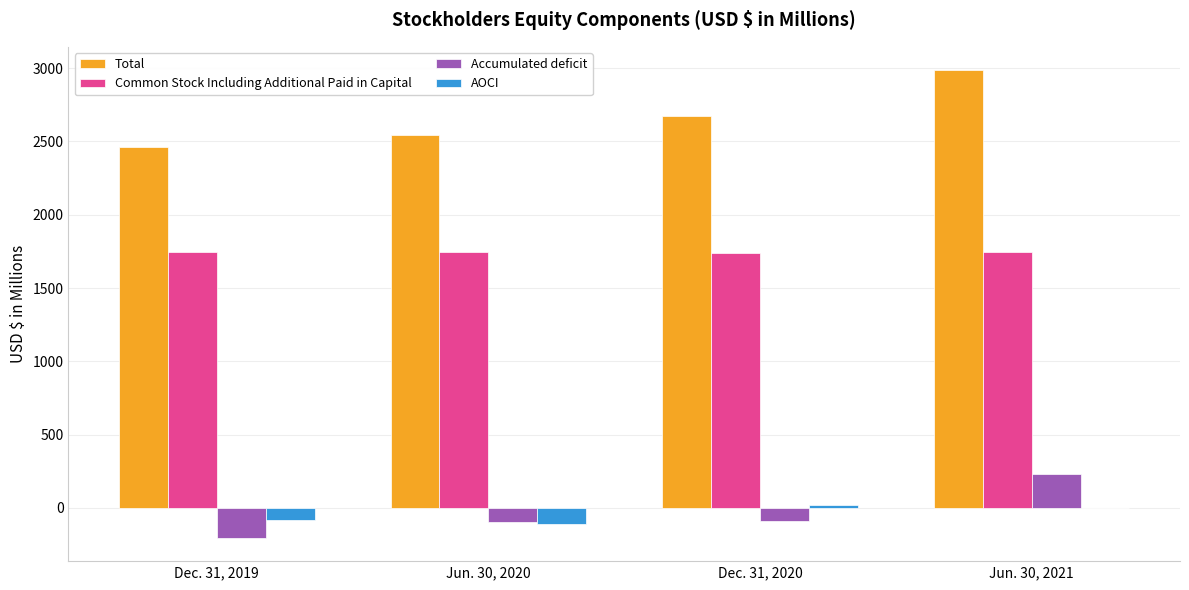

Is it true that Accumulated deficit equals 362.2 at Jun. 30, 2021?

False